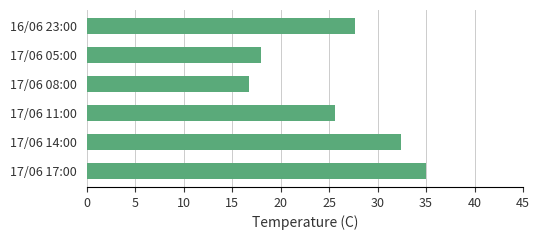

Reading bottom to top, transcribe all the data shown in this chart.

17/06 17:00=35.0	17/06 14:00=32.4	17/06 11:00=25.6	17/06 08:00=16.7	17/06 05:00=18.0	16/06 23:00=27.7